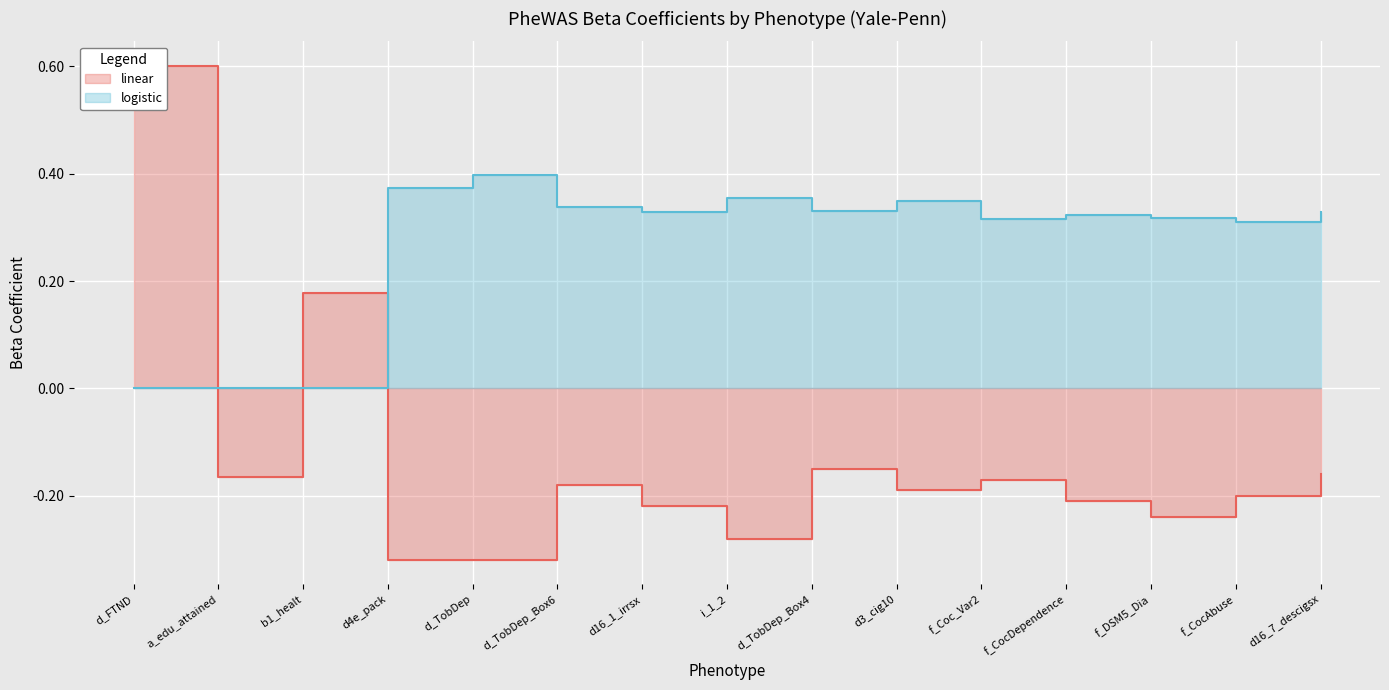

At which category does linear reach its first local peak?

b1_healt